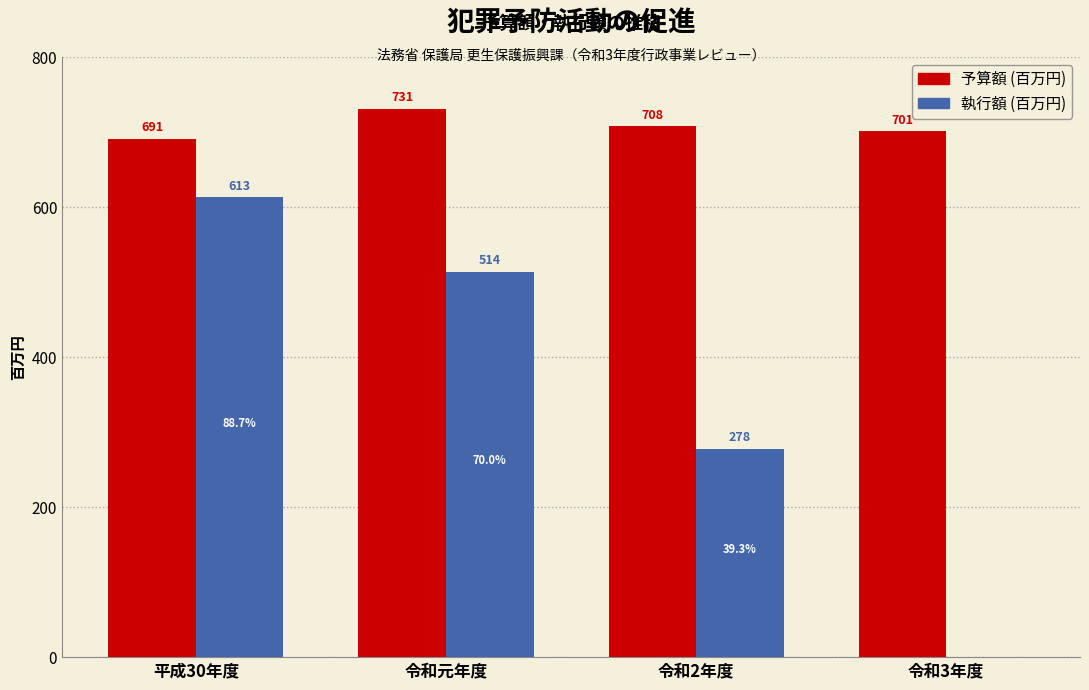

Reading right to left, transcribe all the data shown in this chart.

予算額 (百万円): 令和3年度=701	令和2年度=708	令和元年度=731	平成30年度=691
執行額 (百万円): 令和3年度=0	令和2年度=278	令和元年度=514	平成30年度=613